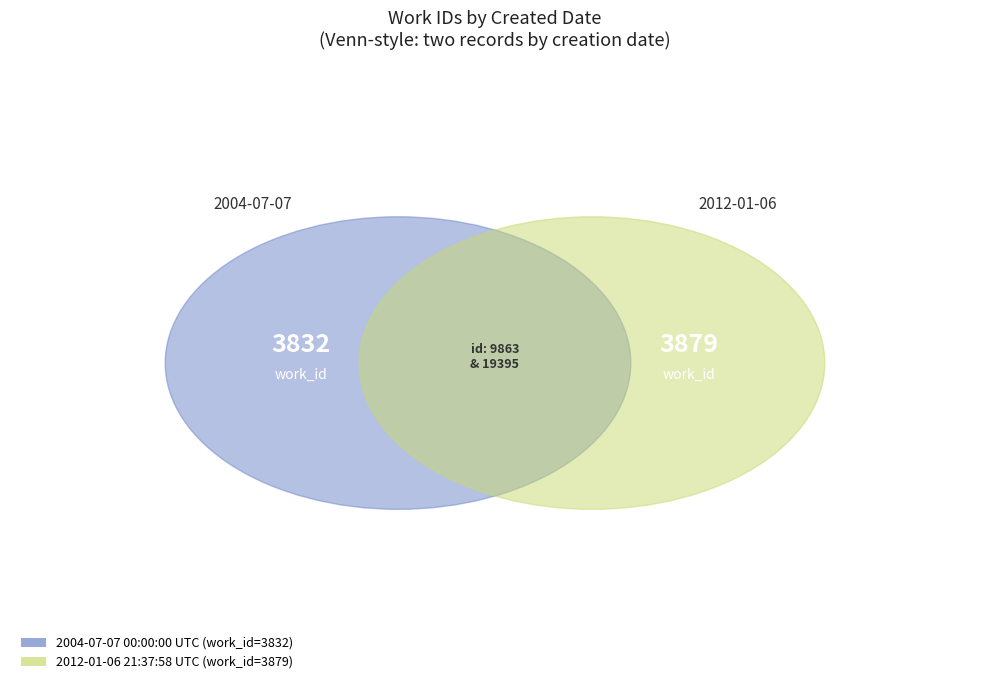

To the nearest percent, what is the difference between the 2004-07-07 00:00:00 UTC and 2012-01-06 21:37:58 UTC slice percentages?

1%